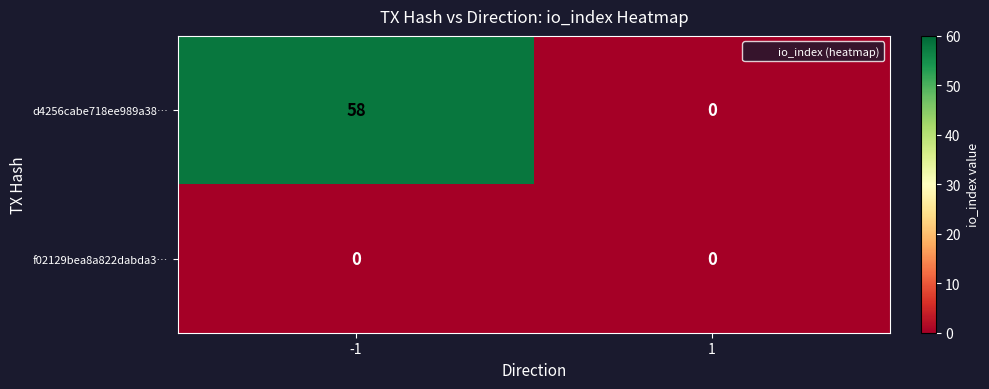

At which category does the chart reach its peak across all series?

-1